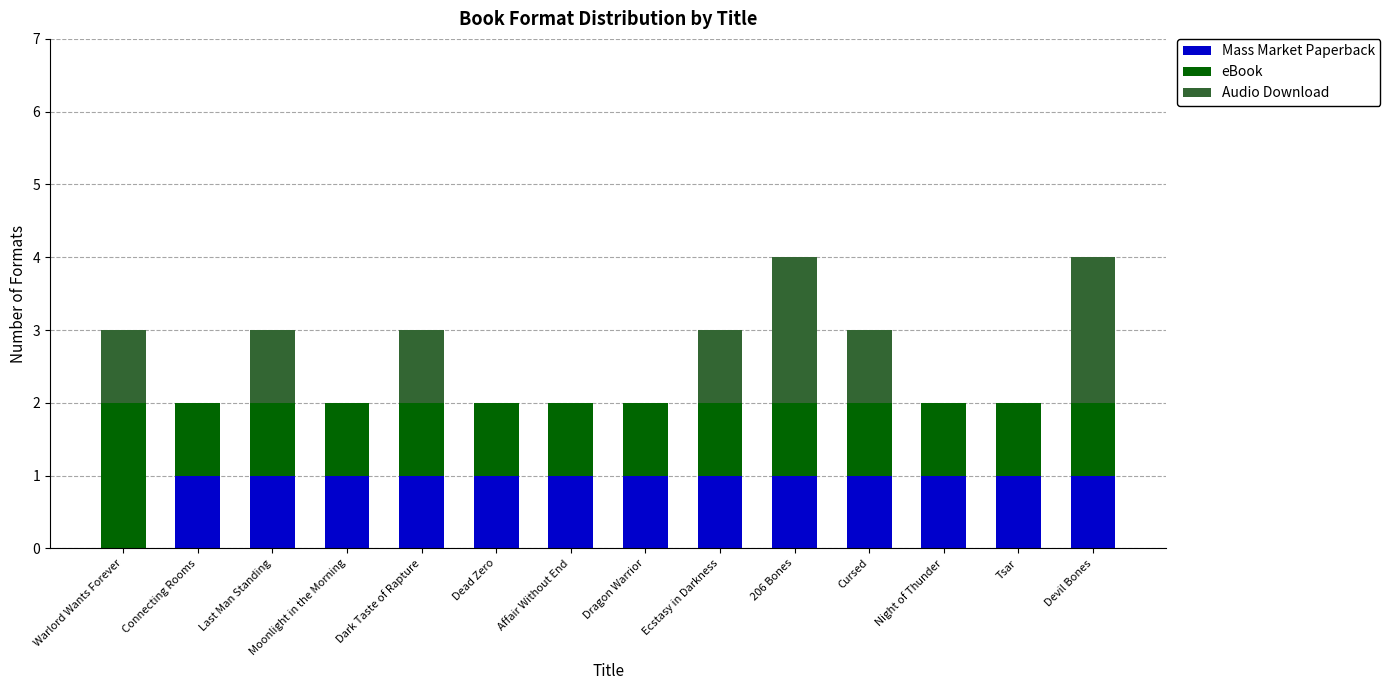

What is the sum of all Mass Market Paperback values?

13